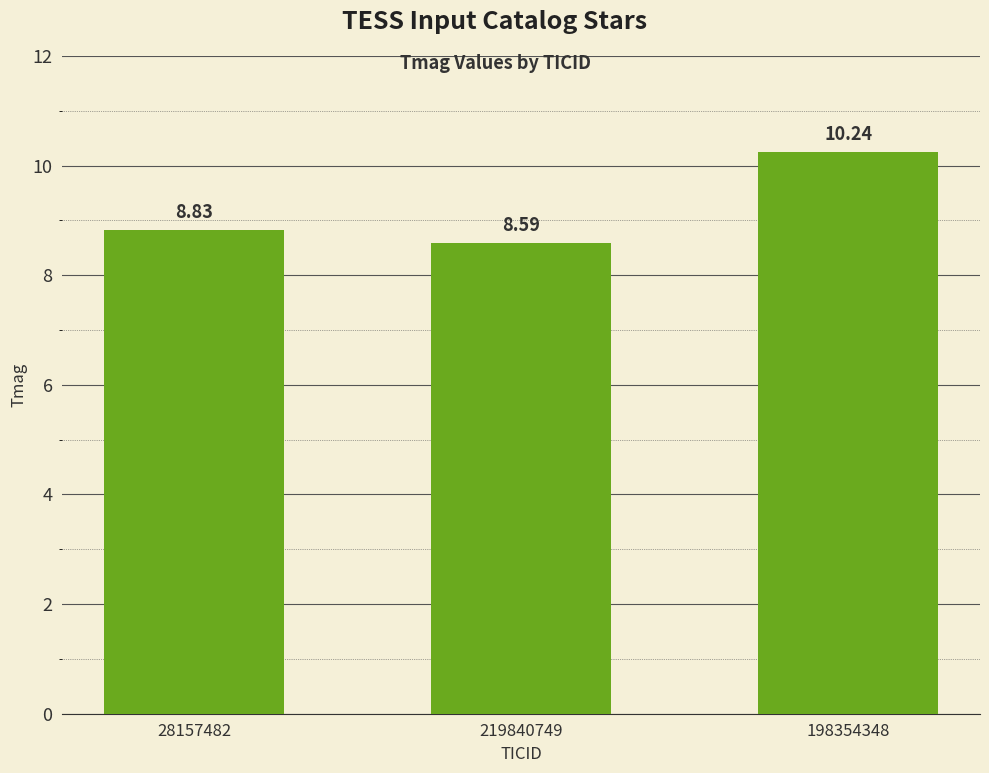

The chart shows a value of 10.2 at 198354348. True or false?

True